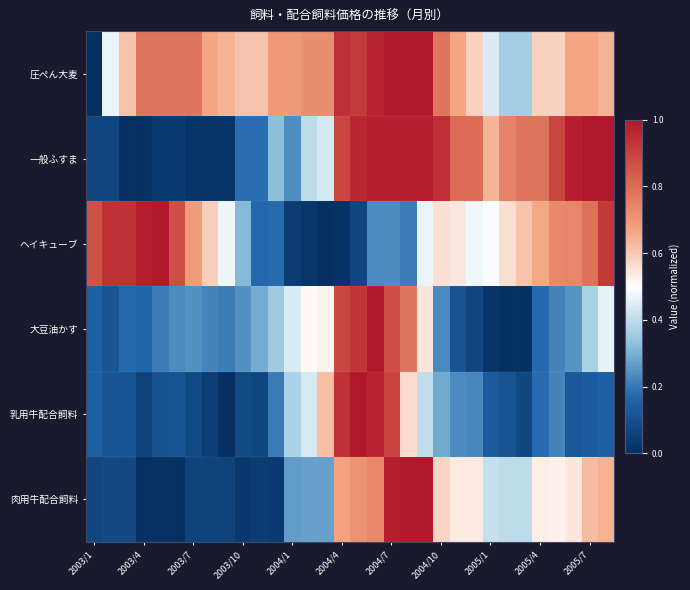

Reading left to right, list all the values displayed in this chart.

圧ぺん大麦: 0.0	0.5	0.6	0.8	0.8	0.8	0.8	0.7	0.6	0.6	0.6	0.7	0.7	0.7	0.7	0.9	0.9	1.0	1.0	1.0	1.0	0.8	0.7	0.6	0.4	0.4	0.4	0.6	0.6	0.7	0.7	0.6
一般ふすま: 0.1	0.1	0.0	0.0	0.0	0.0	0.0	0.0	0.0	0.2	0.2	0.3	0.2	0.4	0.4	0.9	1.0	1.0	1.0	1.0	1.0	0.9	0.8	0.8	0.6	0.7	0.8	0.8	0.9	1.0	1.0	1.0
ヘイキューブ: 0.9	0.9	0.9	1.0	1.0	0.9	0.7	0.6	0.5	0.3	0.2	0.2	0.0	0.0	0.0	0.0	0.1	0.2	0.2	0.2	0.5	0.6	0.5	0.5	0.5	0.6	0.6	0.7	0.7	0.7	0.8	0.9
大豆油かす: 0.2	0.1	0.2	0.2	0.2	0.2	0.2	0.2	0.2	0.2	0.3	0.4	0.4	0.5	0.5	0.9	0.9	1.0	0.9	0.8	0.6	0.2	0.1	0.1	0.0	0.0	0.0	0.2	0.2	0.2	0.4	0.5
乳用牛配合飼料: 0.1	0.1	0.1	0.1	0.1	0.1	0.1	0.0	0.0	0.1	0.1	0.2	0.4	0.4	0.6	0.9	1.0	1.0	0.9	0.6	0.4	0.3	0.2	0.2	0.1	0.1	0.1	0.2	0.2	0.1	0.1	0.2
肉用牛配合飼料: 0.1	0.1	0.1	0.0	0.0	0.0	0.1	0.1	0.1	0.0	0.0	0.0	0.3	0.3	0.3	0.7	0.7	0.7	1.0	1.0	1.0	0.6	0.5	0.5	0.4	0.4	0.4	0.5	0.5	0.5	0.6	0.6